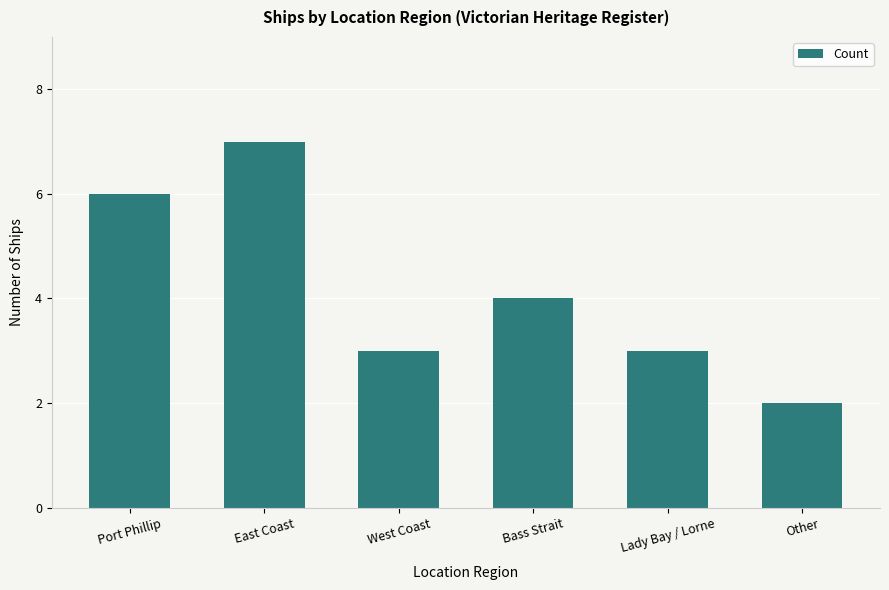

The value at West Coast is 2. True or false?

False